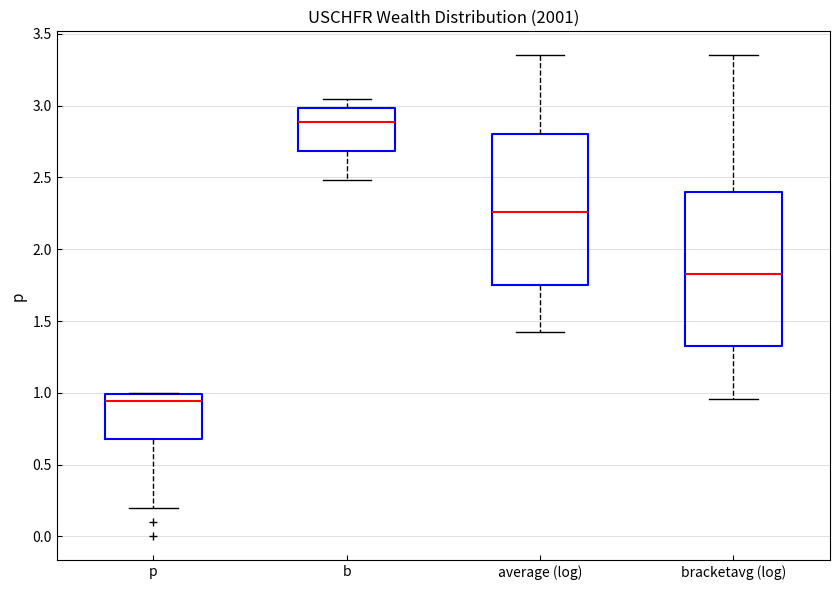

Reading left to right, transcribe this box plot: for each box, give where its median line is, the range the box spans, and where its two whiskers end, as read against the y-axis. The values are not printed on the chart, so give them approximately, as read against the axis.

p: median 0.95, box 0.70 to 1.00, whiskers 0.20 to 1.00
b: median 2.90, box 2.70 to 3.00, whiskers 2.50 to 3.05
average (log): median 2.25, box 1.75 to 2.80, whiskers 1.40 to 3.35
bracketavg (log): median 1.85, box 1.35 to 2.40, whiskers 0.95 to 3.35